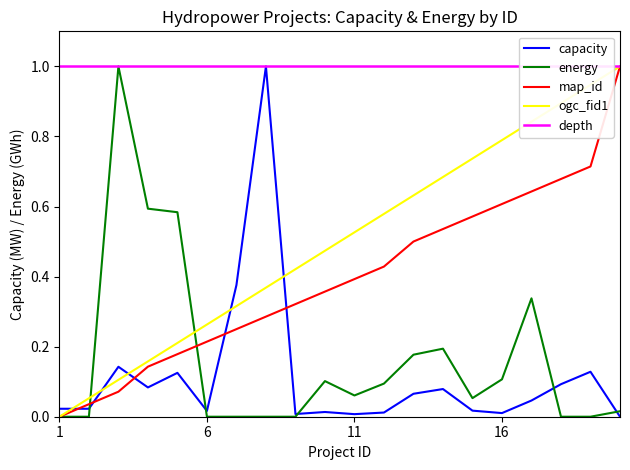

True or false: ogc_fid1 has a value of 0.8 at 16.

True